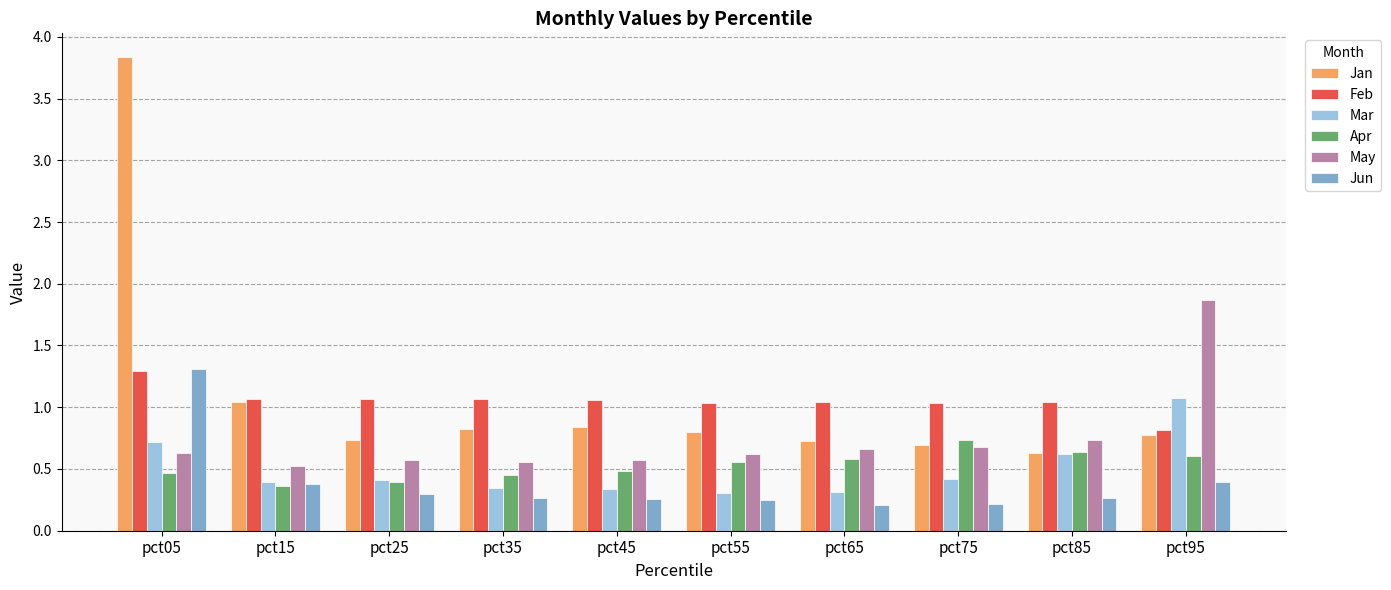

What is the difference between the May values at pct75 and pct55?

0.1